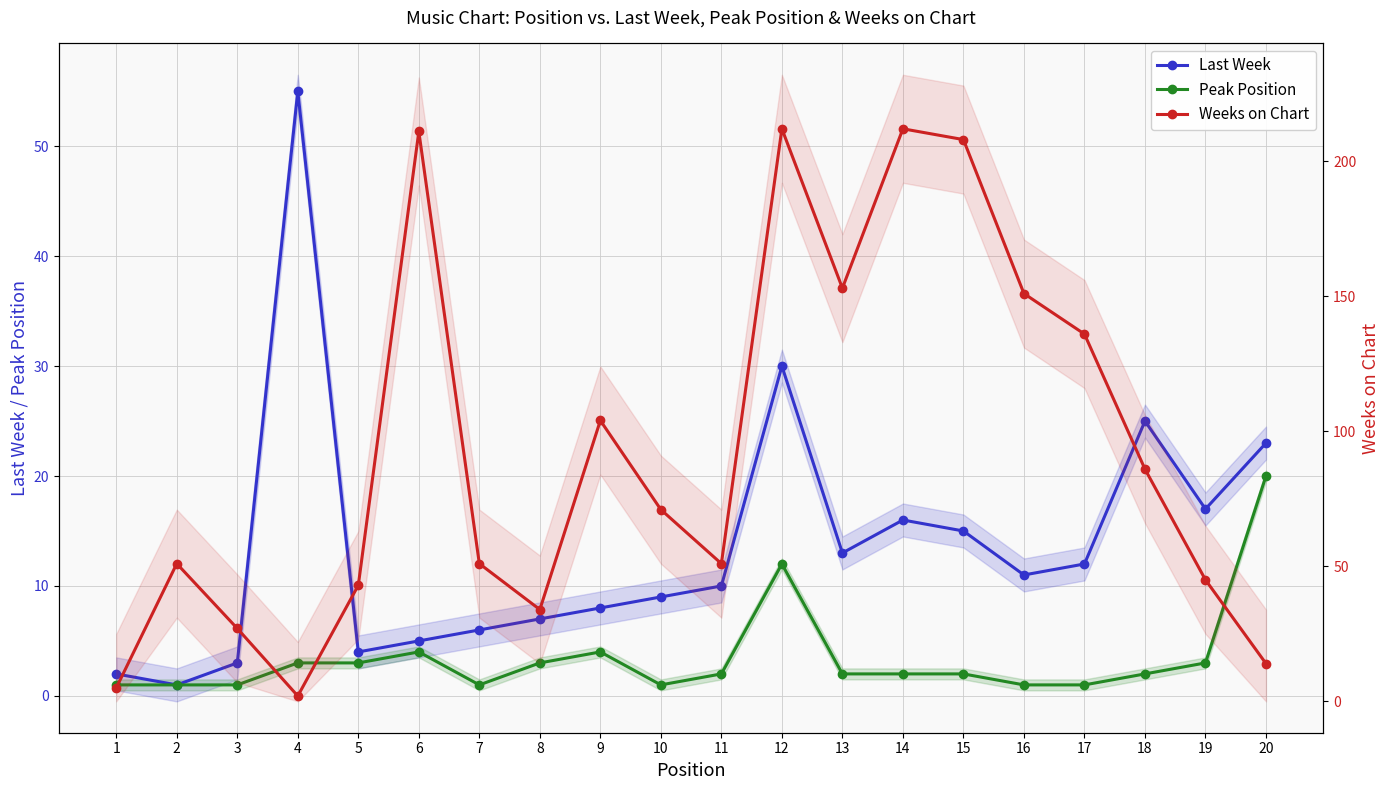

How many data points does each series have?

20